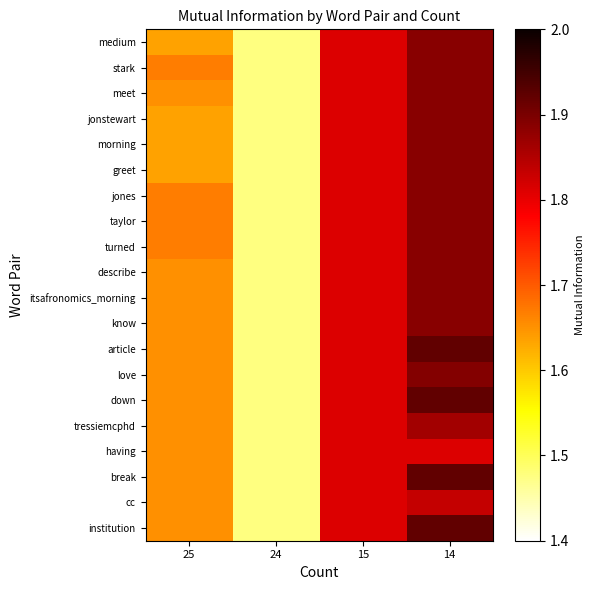

What is the minimum value shown in the chart?

1.5